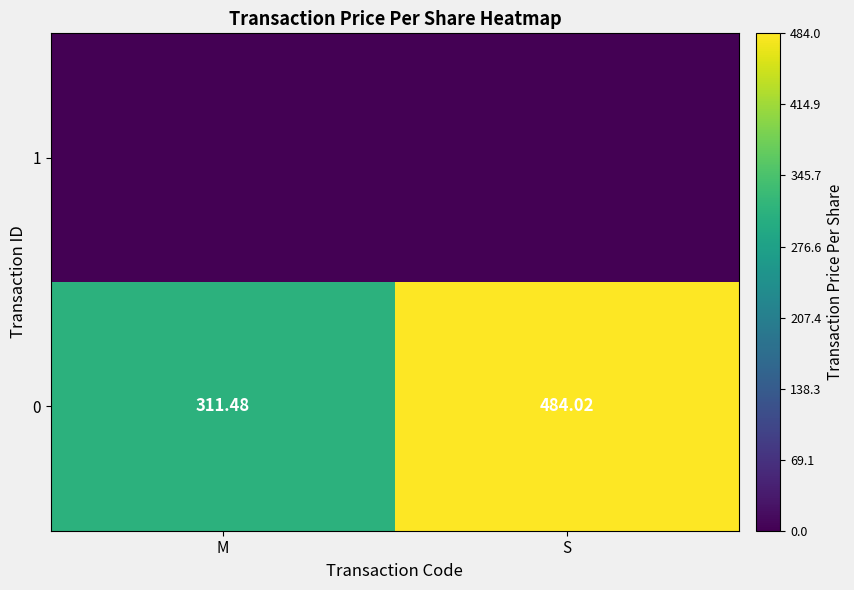

Which category has the lowest value across all series?

M